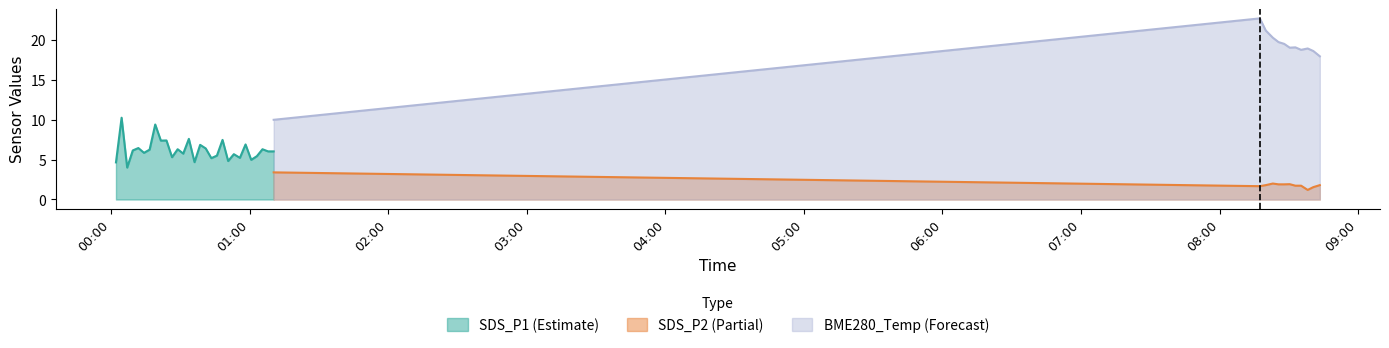

True or false: SDS_P1 has a value of 7.5 at 2021/04/18 00:48:13.

True